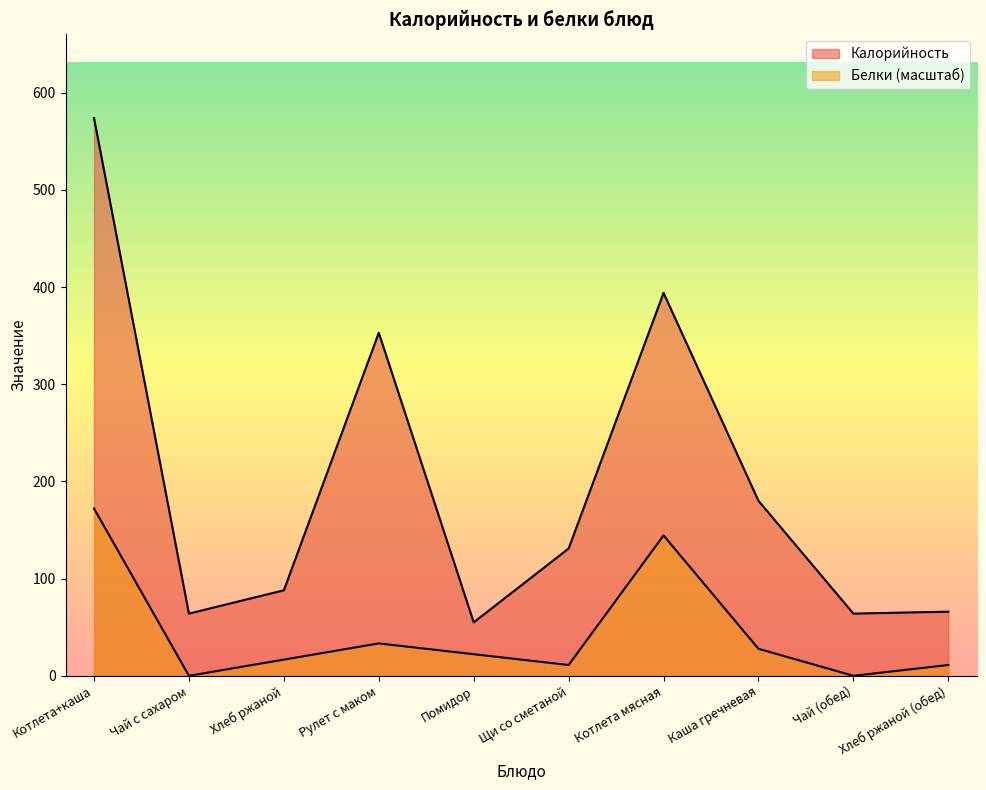

What is the value of the Калорийность point at the 4th from the left?

353.0